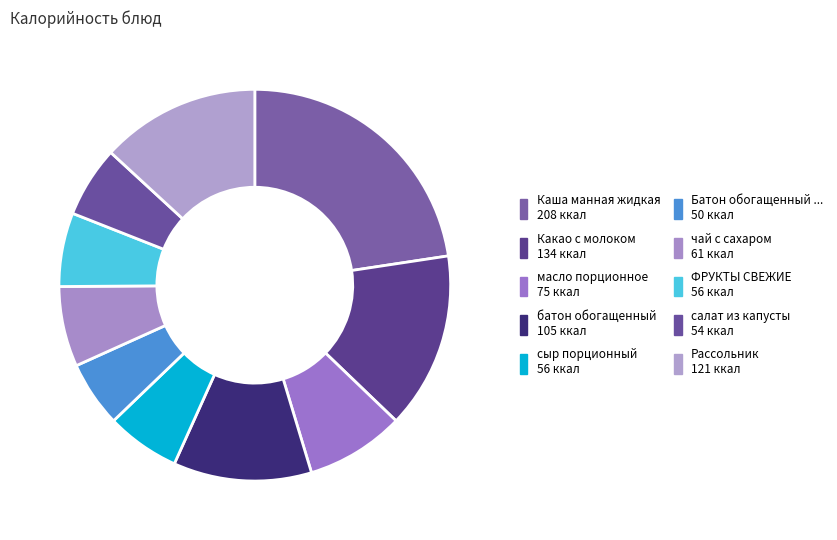

How many slices are in this pie chart?

10